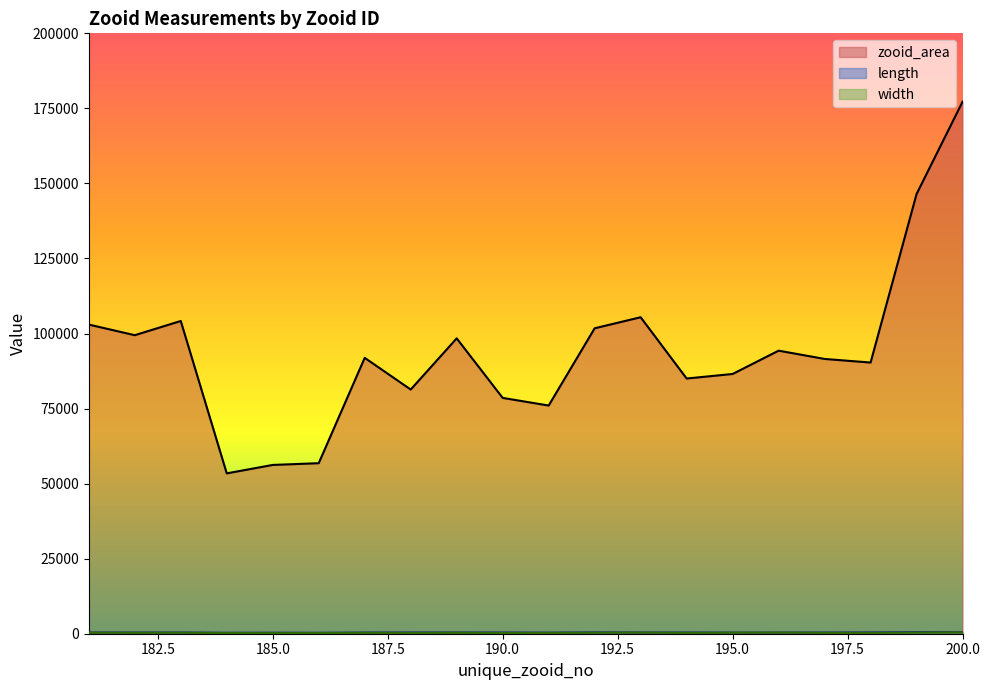

True or false: length has more than 1 points higher than both neighbors.

True